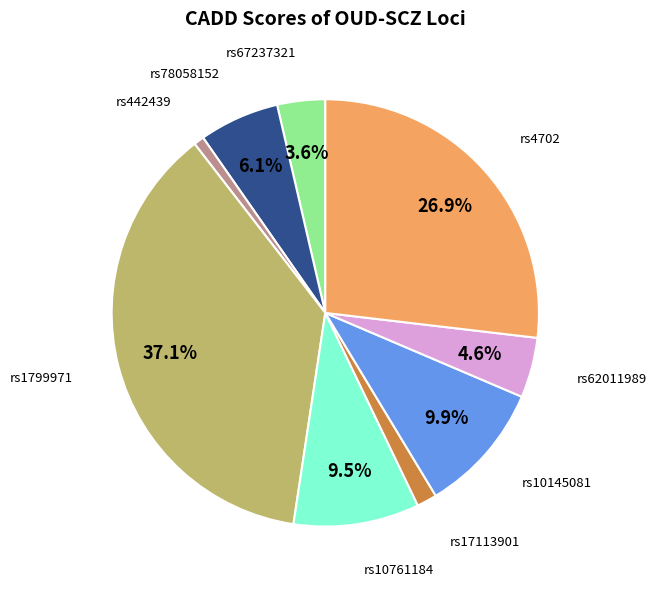

Which has a higher value, rs17113901 or rs10761184?

rs10761184